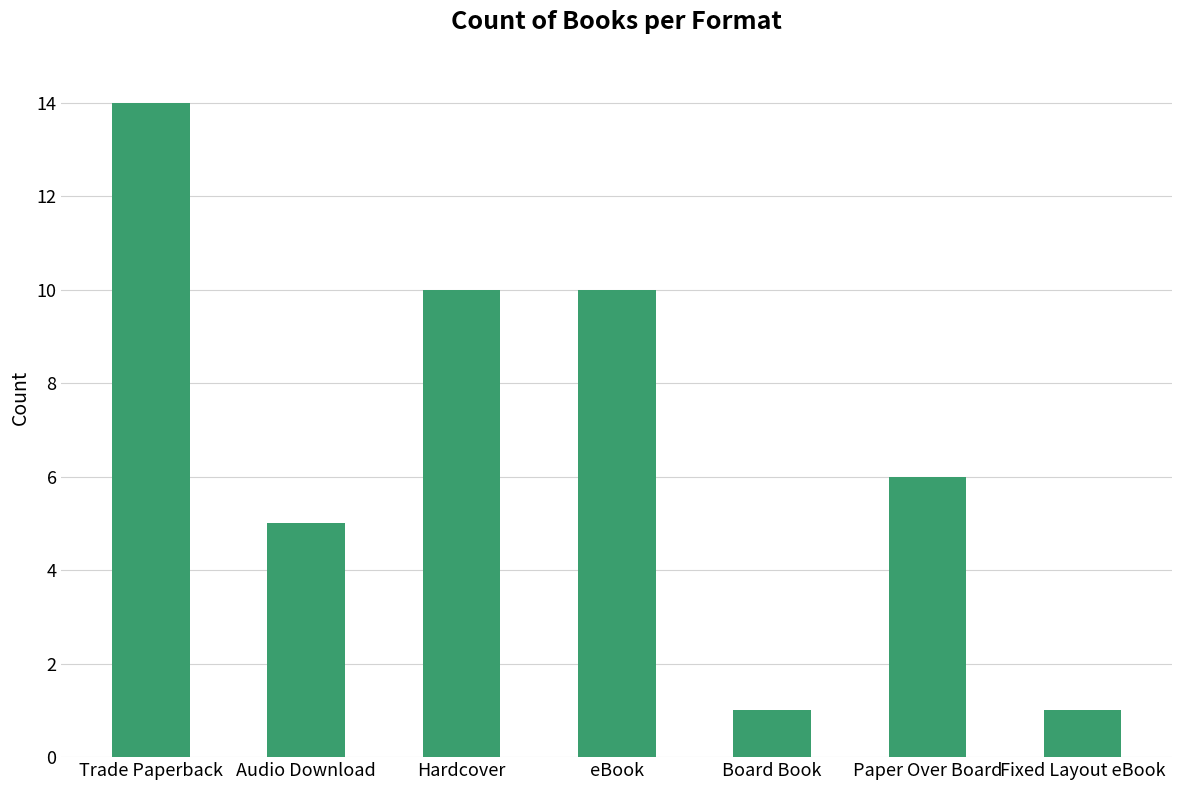

What is the change in value from eBook to Paper Over Board?

-4